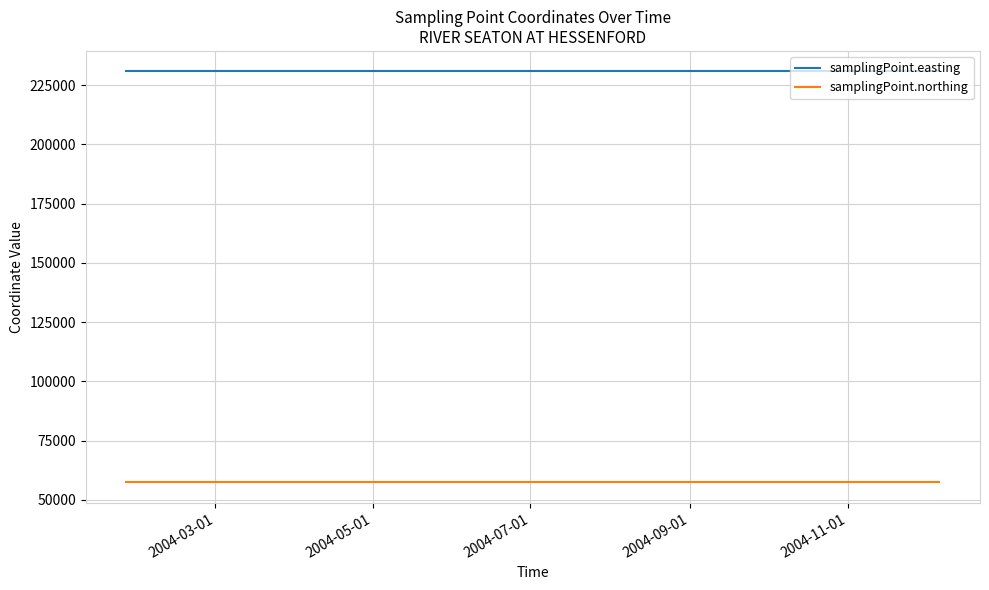

What is the minimum value for samplingPoint.easting?

230728